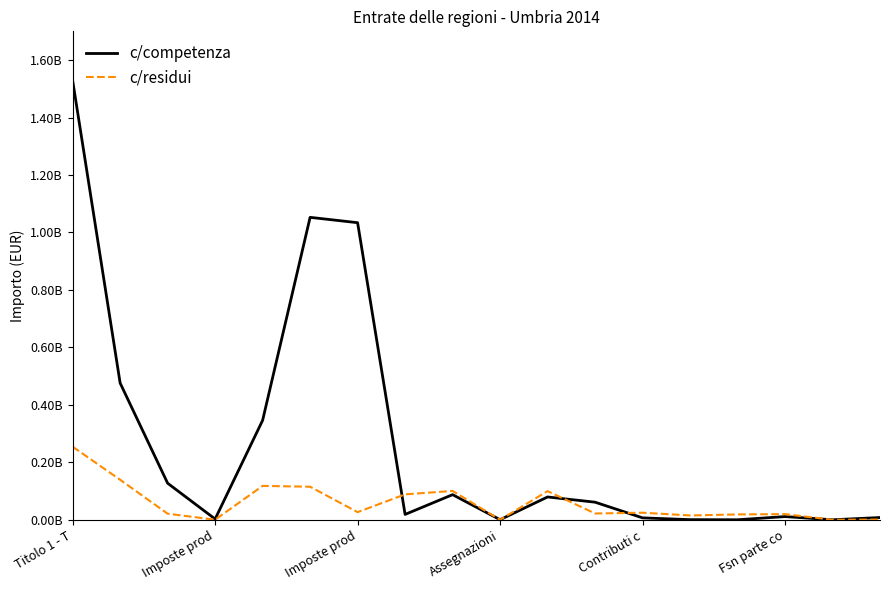

What are all the series names shown in the legend?

c/competenza, c/residui